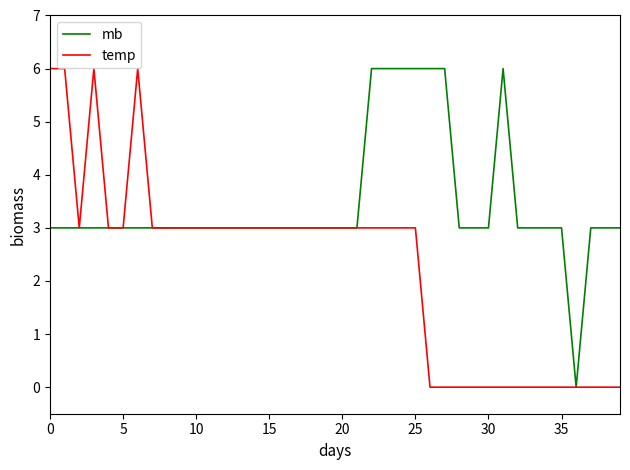

List the series in order of their overall mean, lowest first.

temp, mb